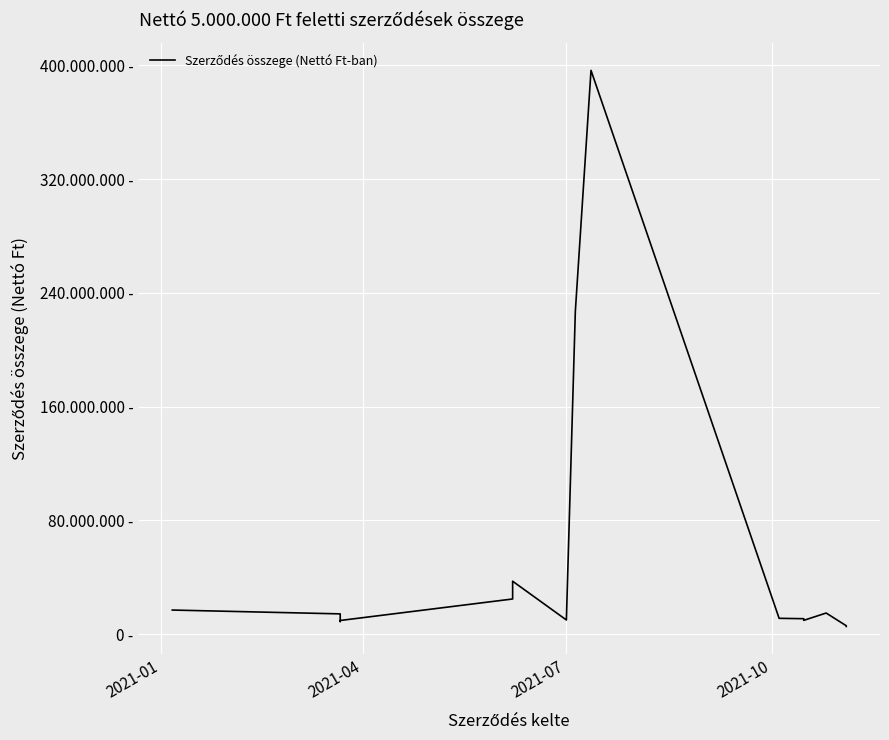

What is the minimum value shown in the chart?

5473030